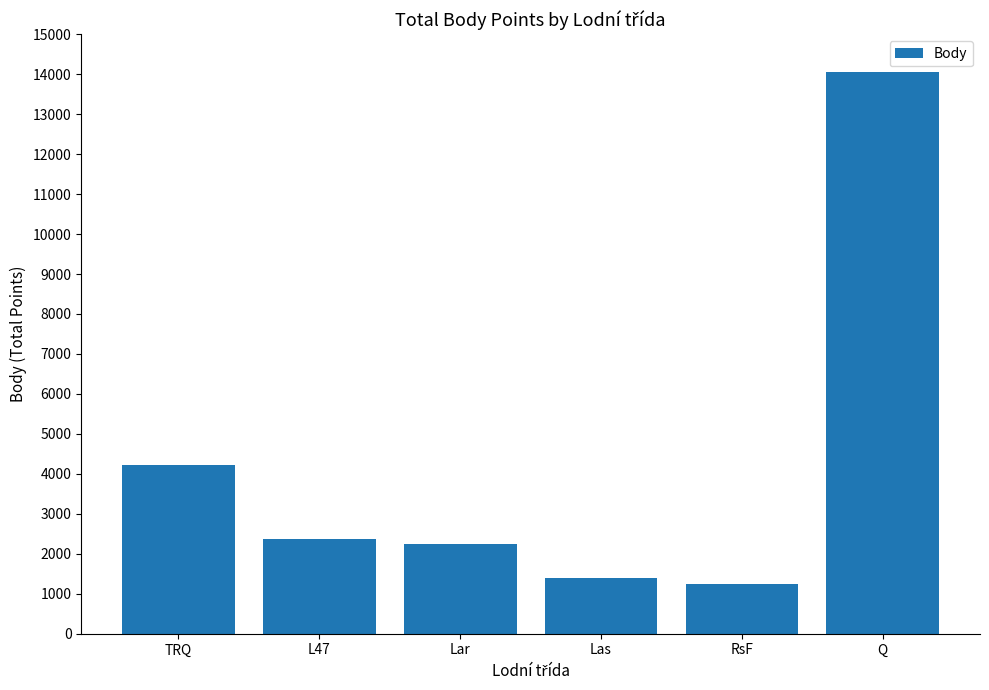

At which category does the chart reach its peak across all series?

Q